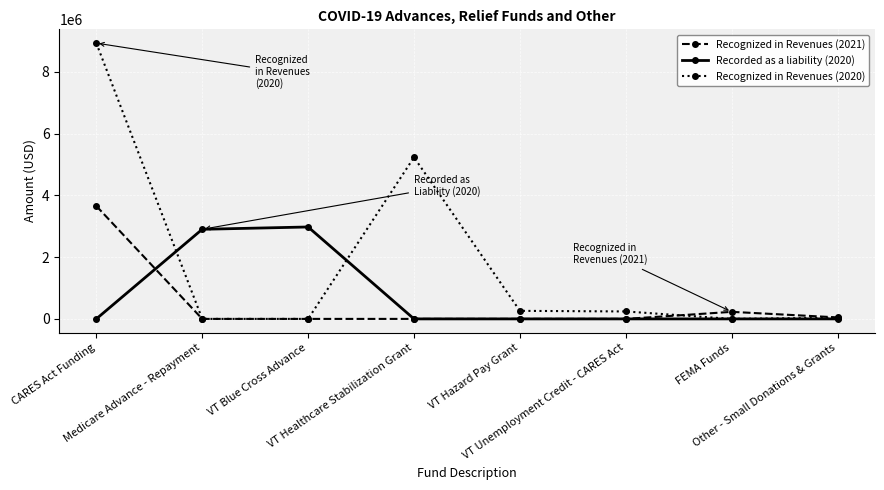

What is the highest value of the Recognized in Revenues (2021) series?

3653507